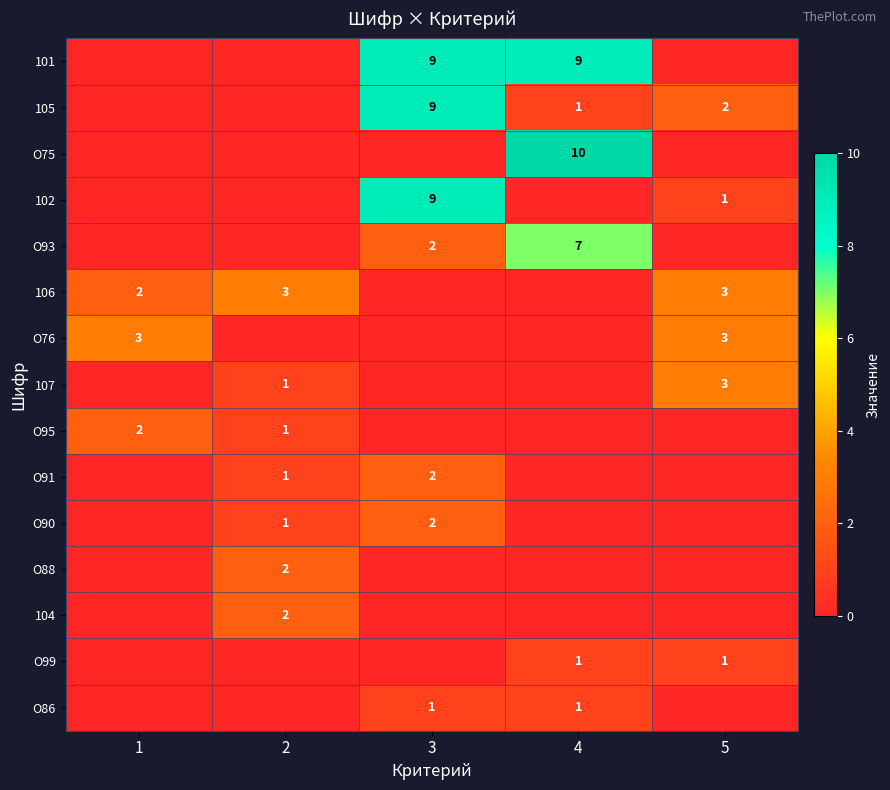

At which category is the sum across all series the highest?

3